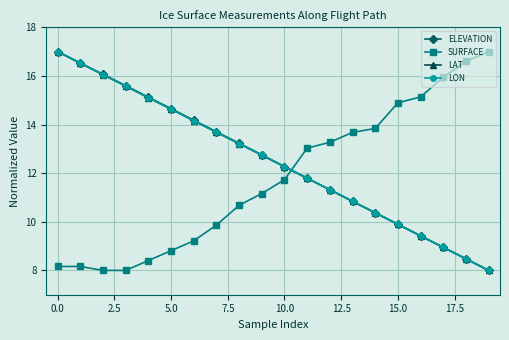

What is the value of the ELEVATION point at the 10th from the left?

12.8